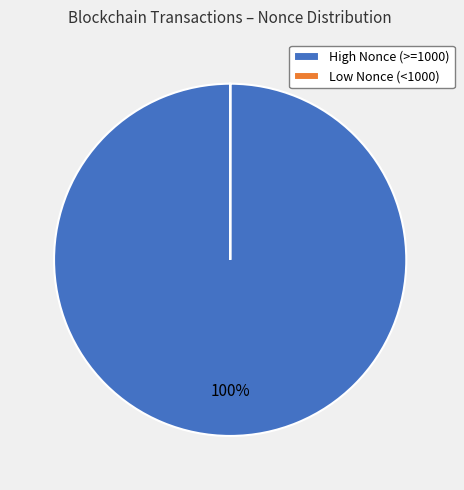

To the nearest percent, what is the average slice percentage?

50%